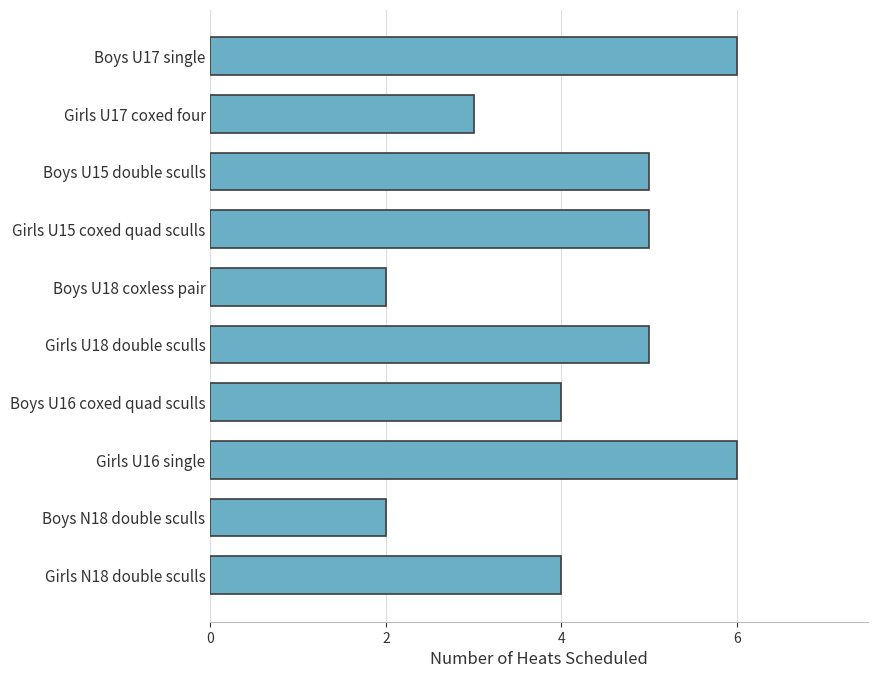

The chart shows a value of 3 at Girls U18 double sculls. True or false?

False